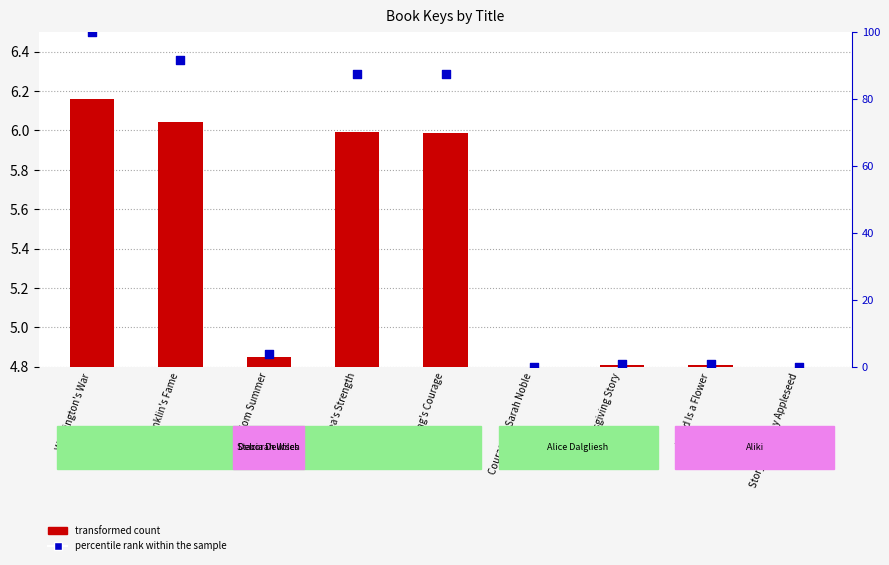

Is the value of percentile rank within the sample at Story of Johnny Appleseed greater than the value of transformed count at Ben Franklin's Fame?

No